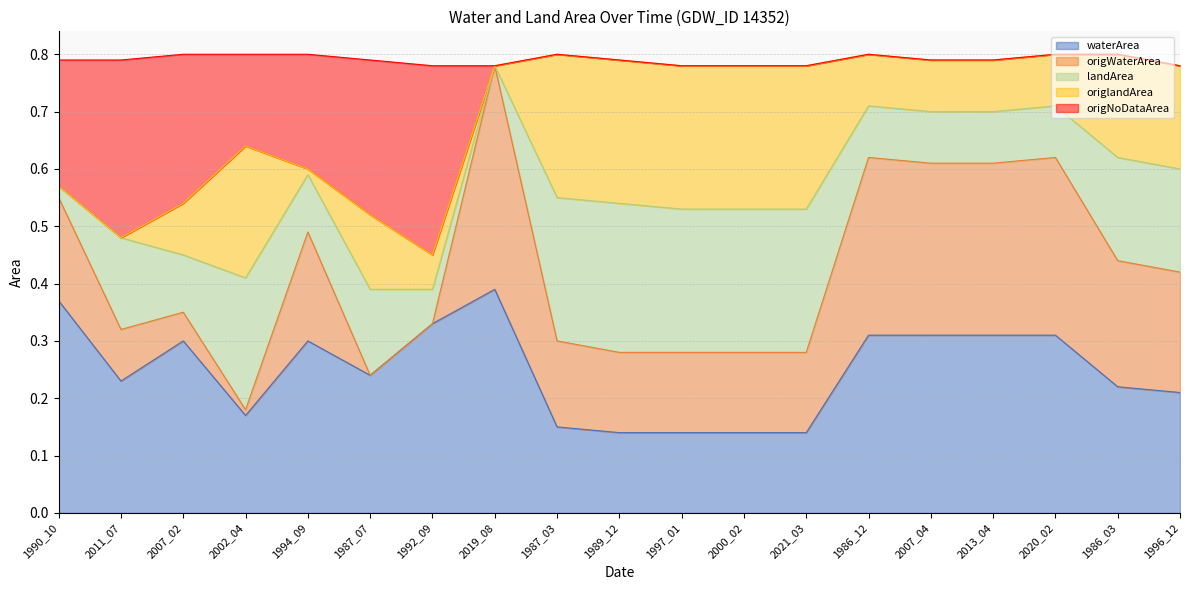

List the labels in order of waterArea value, largest first.

2019_08, 1990_10, 1992_09, 1986_12, 2007_04, 2013_04, 2020_02, 2007_02, 1994_09, 1987_07, 2011_07, 1986_03, 1996_12, 2002_04, 1987_03, 1989_12, 1997_01, 2000_02, 2021_03